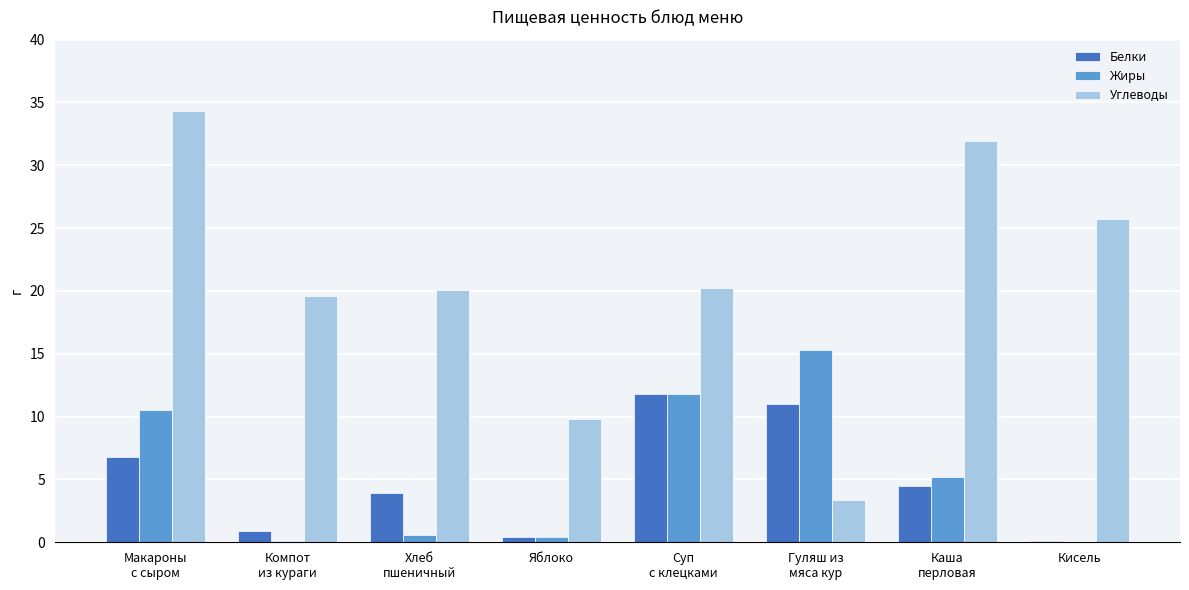

What is the sum of all Жиры values?

43.9